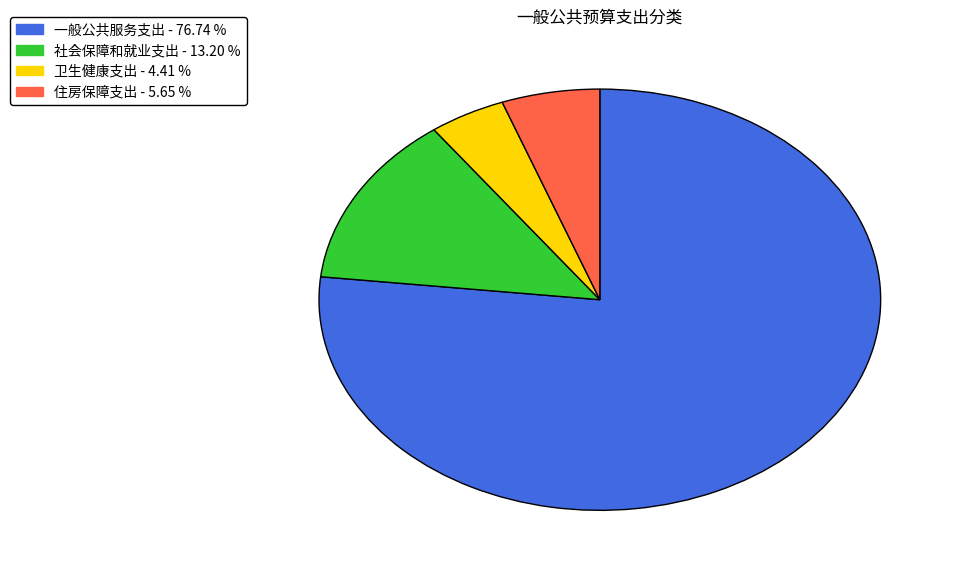

Which category has the smallest portion of the pie?

卫生健康支出